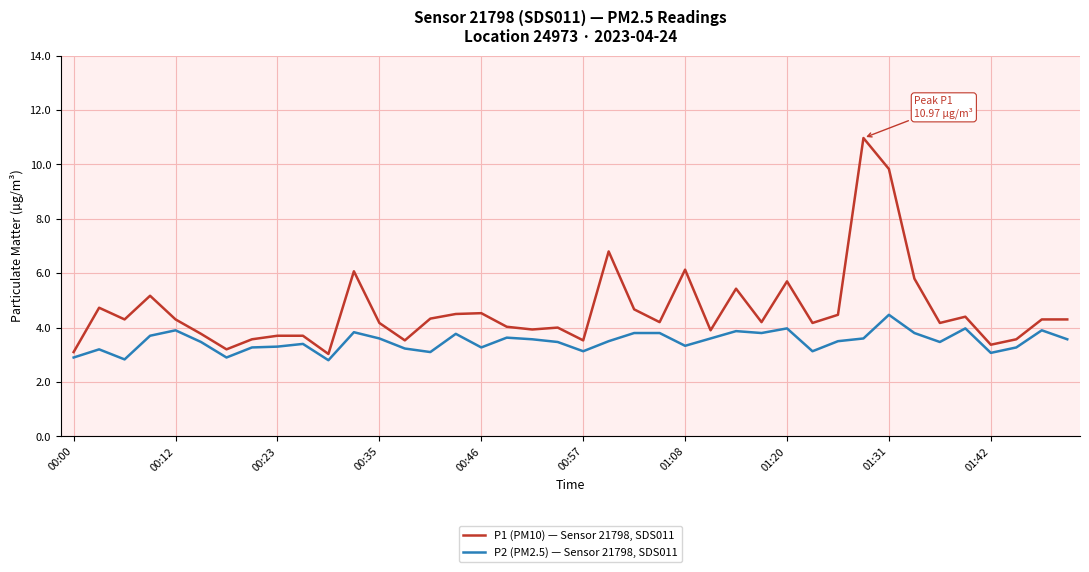

Which series has the largest range (max minus min)?

P1 (PM10) — Sensor 21798, SDS011